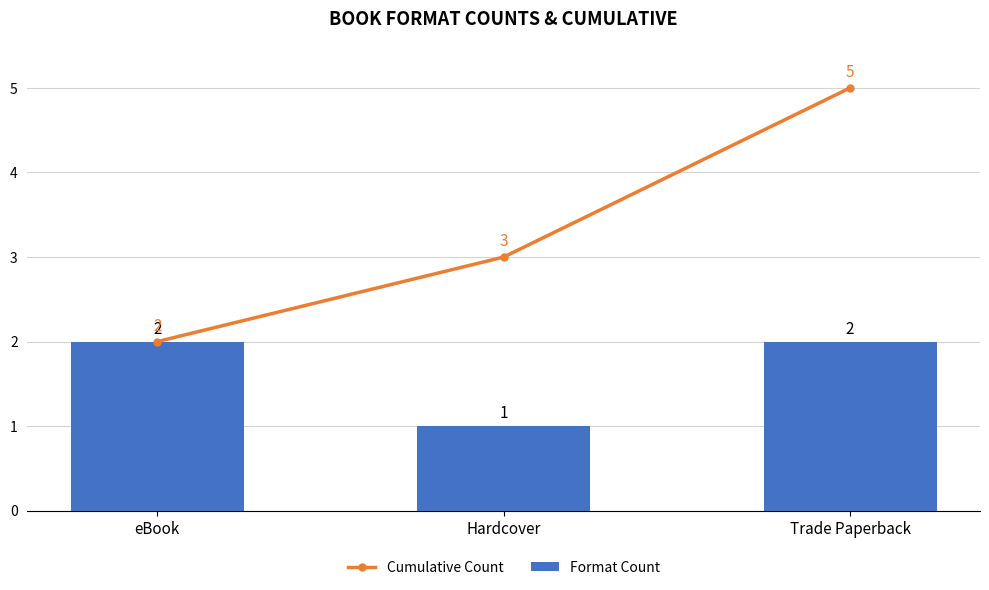

What is the sum of the Format Count values at eBook and Hardcover?

3